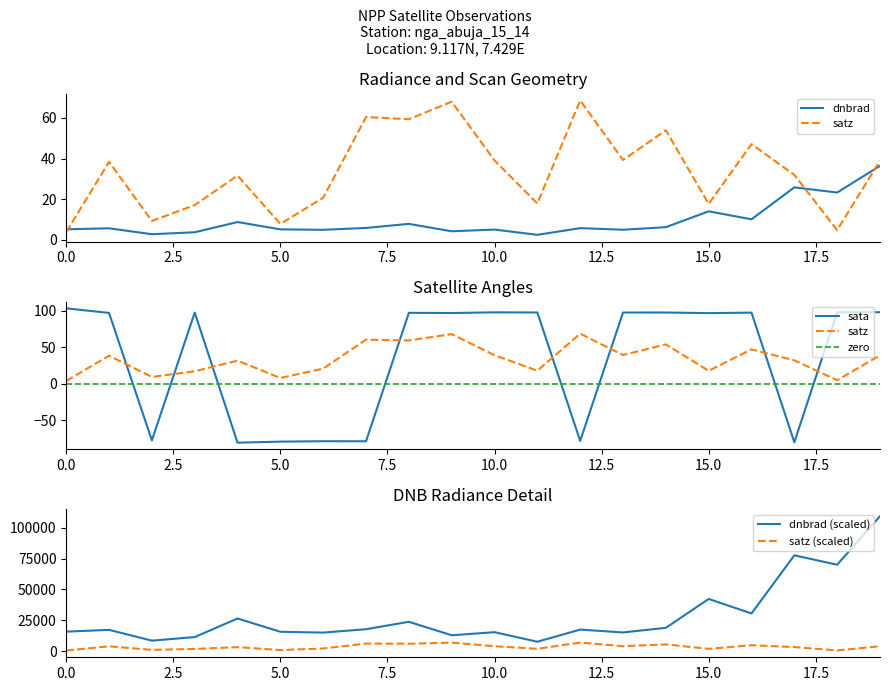

List the labels in order of satz value, smallest first.

0, 18, 5, 2, 3, 15, 11, 6, 4, 17, 1, 19, 10, 13, 16, 14, 8, 7, 9, 12